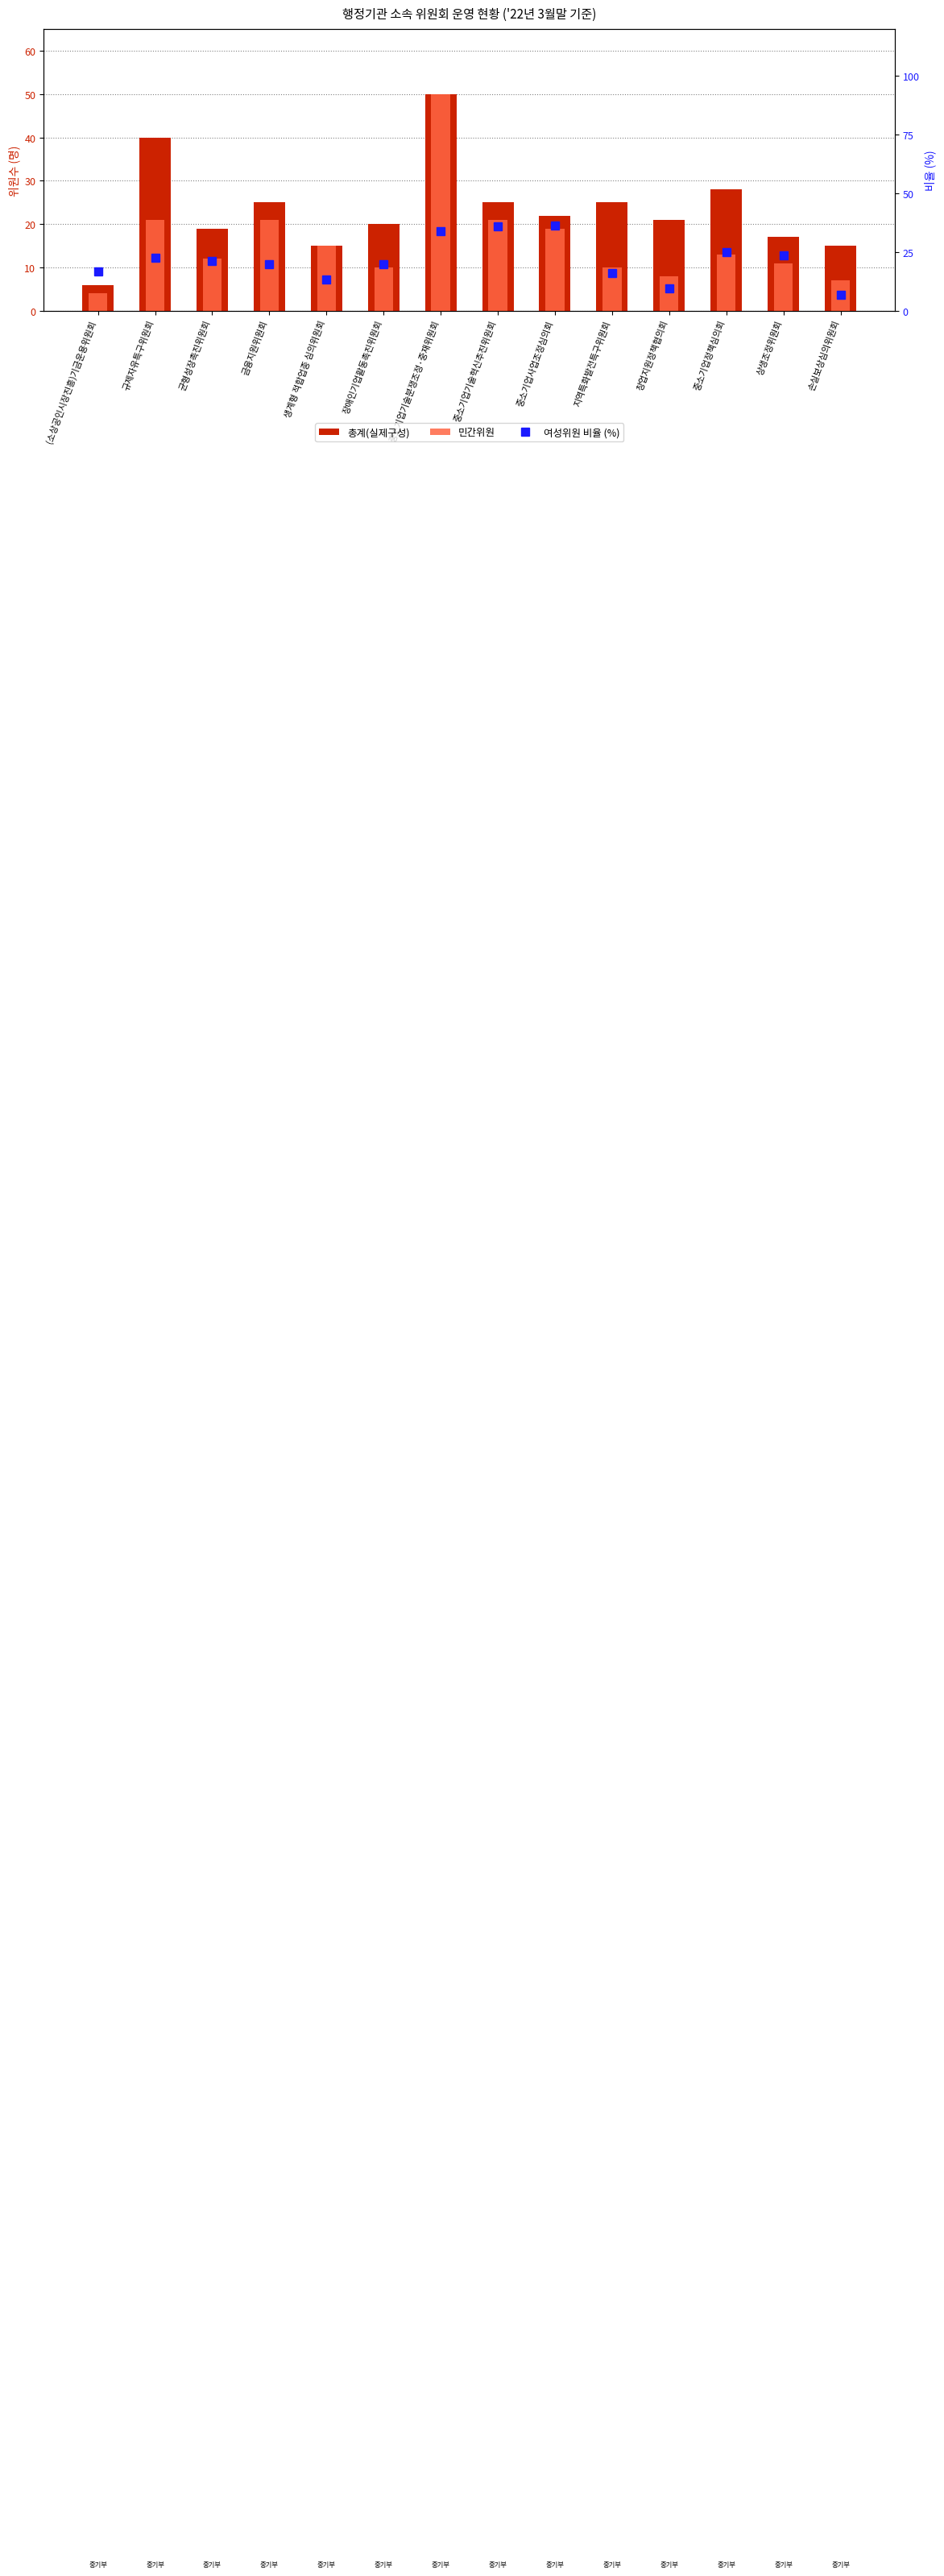

List the series in order of their overall mean, lowest first.

민간위원, 여성위원 비율 (%), 총계(실제구성)